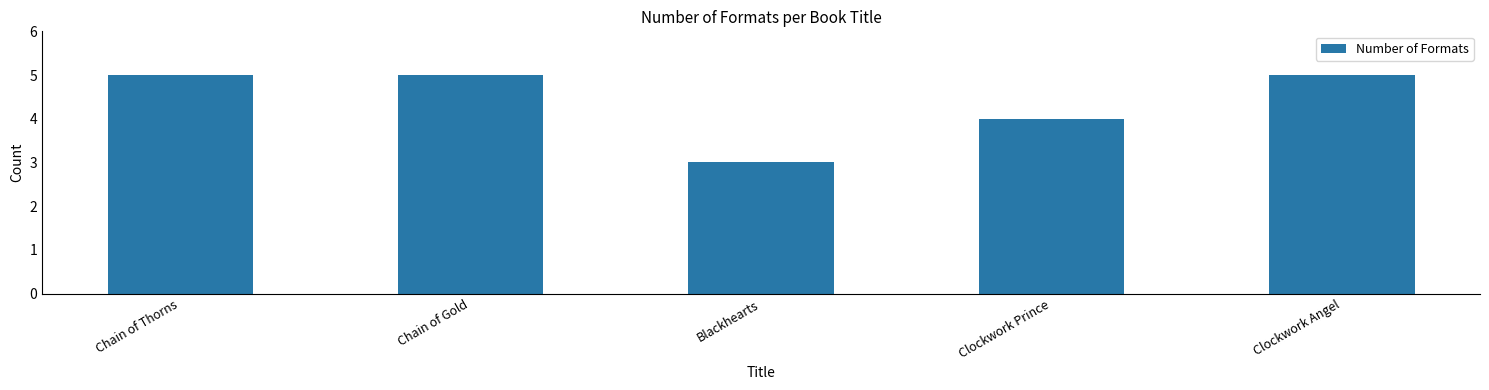

Read the value at Blackhearts.

3